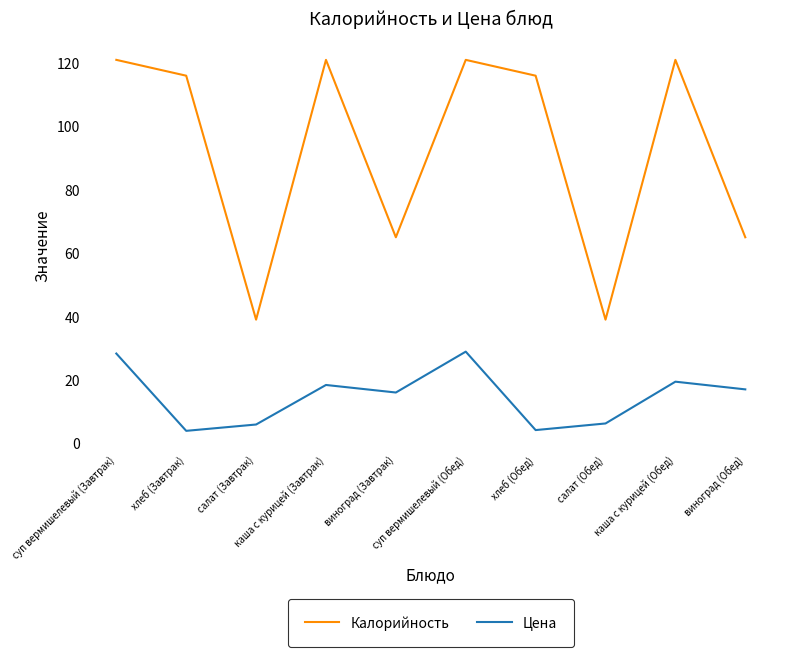

What is the spread (max minus min) of values at салат (Завтрак)?

33.1